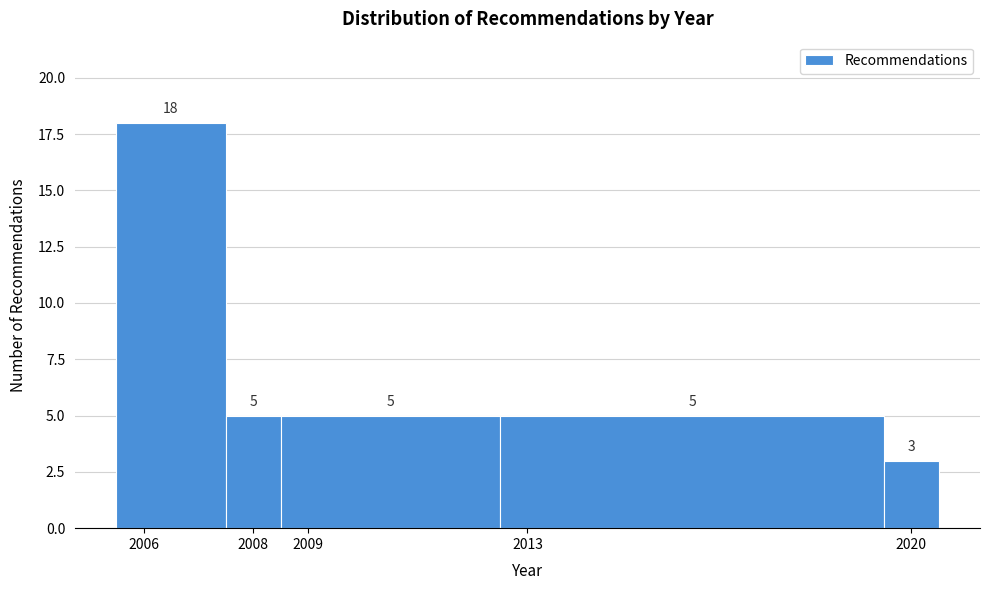

How tall is the bar that spans 2012.5 to 2019.5 on the x-axis?

5